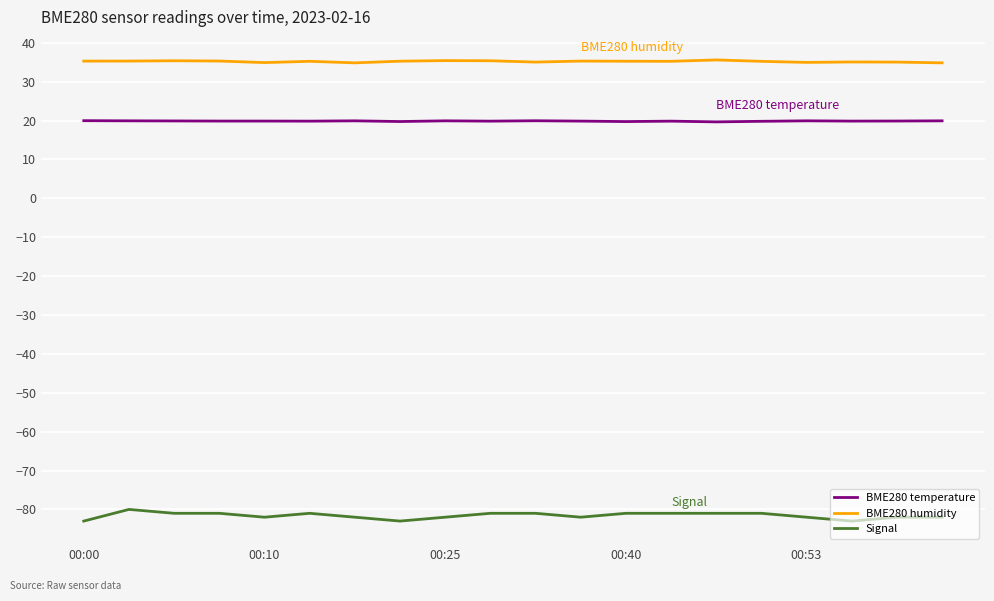

Which series has the largest range (max minus min)?

Signal